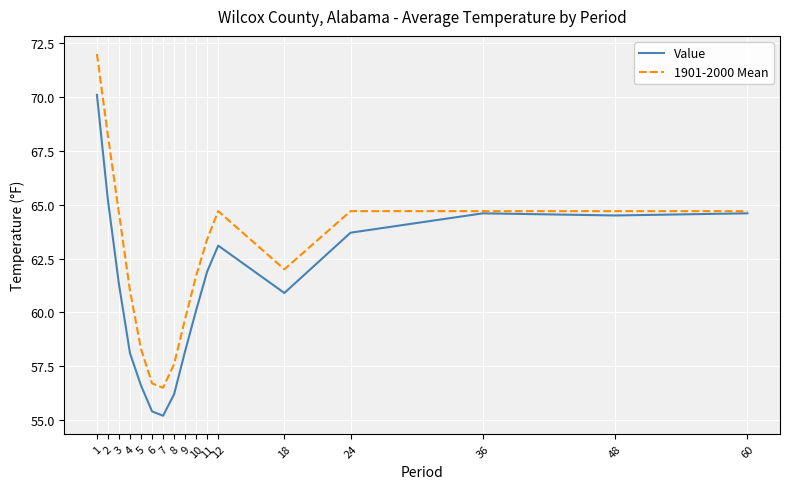

How many values in the 1901-2000 Mean series are below 63?

8